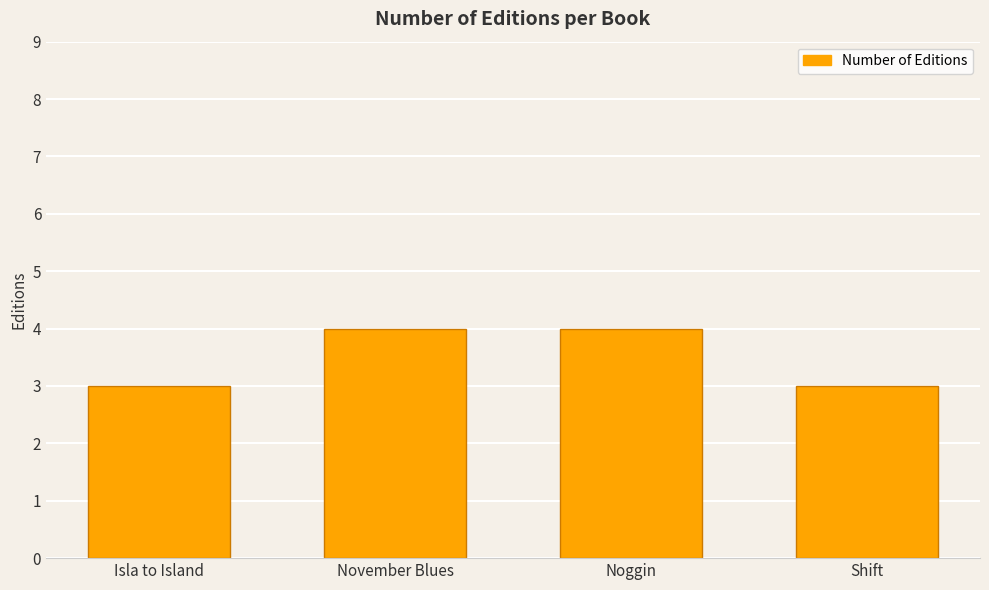

What is the ratio of the value at November Blues to the value at Shift?

1.3